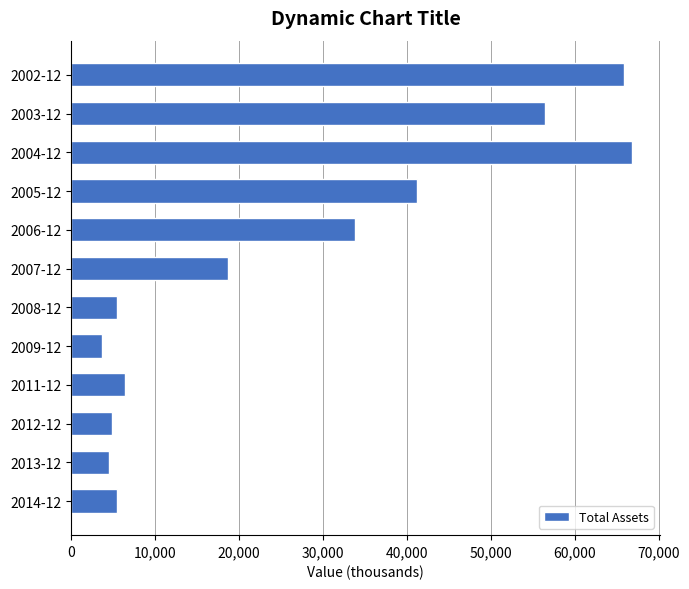

What is the difference between the second highest and minimum values?

62097